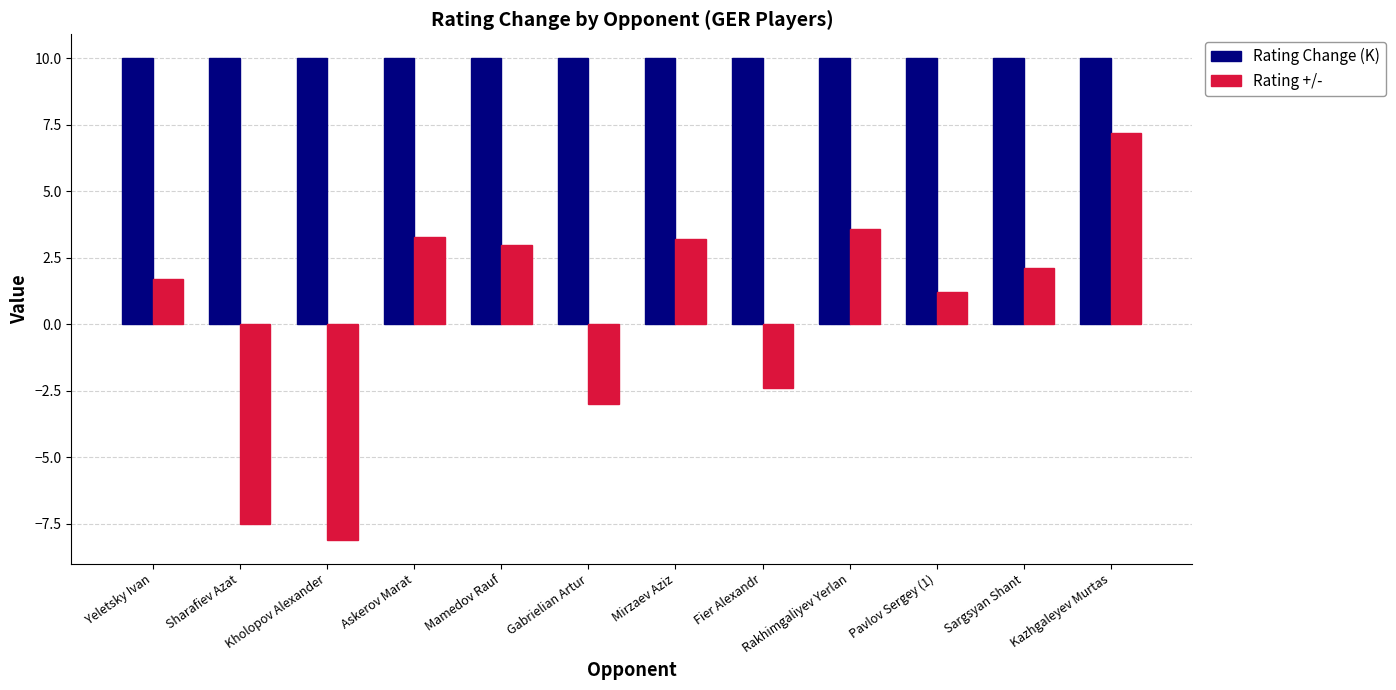

The Rating +/- series shows 5.8 at Askerov Marat. True or false?

False